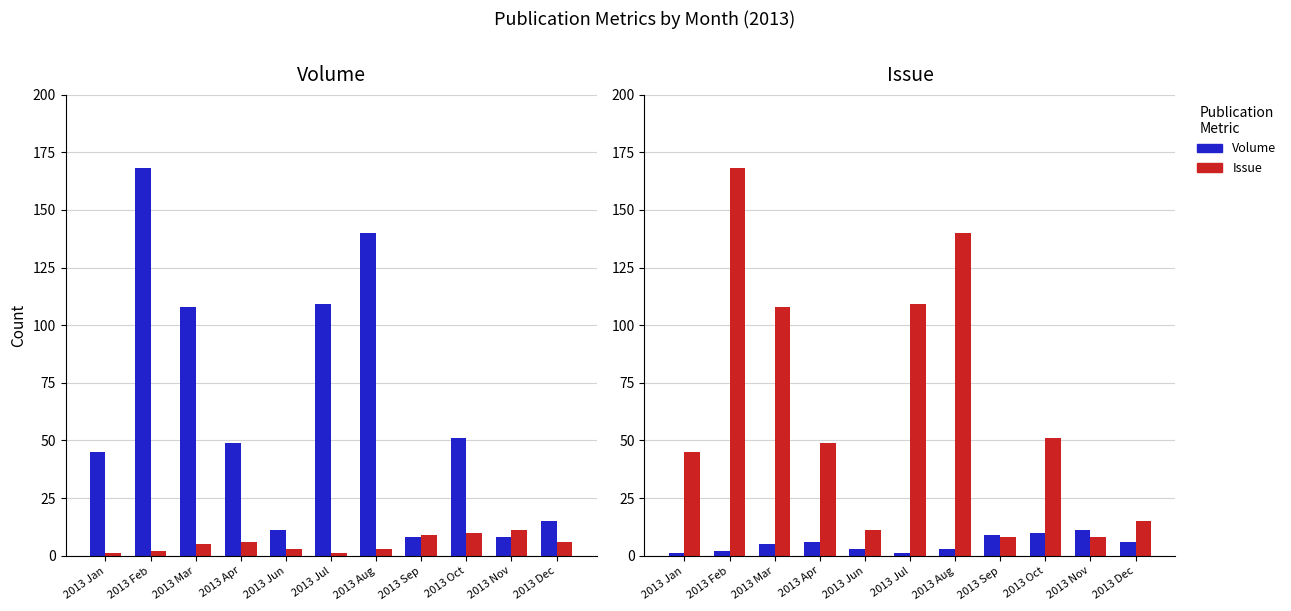

Reading left to right, list all the values displayed in this chart.

Volume: 2013 Jan=45	2013 Feb=168	2013 Mar=108	2013 Apr=49	2013 Jun=11	2013 Jul=109	2013 Aug=140	2013 Sep=8	2013 Oct=51	2013 Nov=8	2013 Dec=15
Issue: 2013 Jan=1	2013 Feb=2	2013 Mar=5	2013 Apr=6	2013 Jun=3	2013 Jul=1	2013 Aug=3	2013 Sep=9	2013 Oct=10	2013 Nov=11	2013 Dec=6